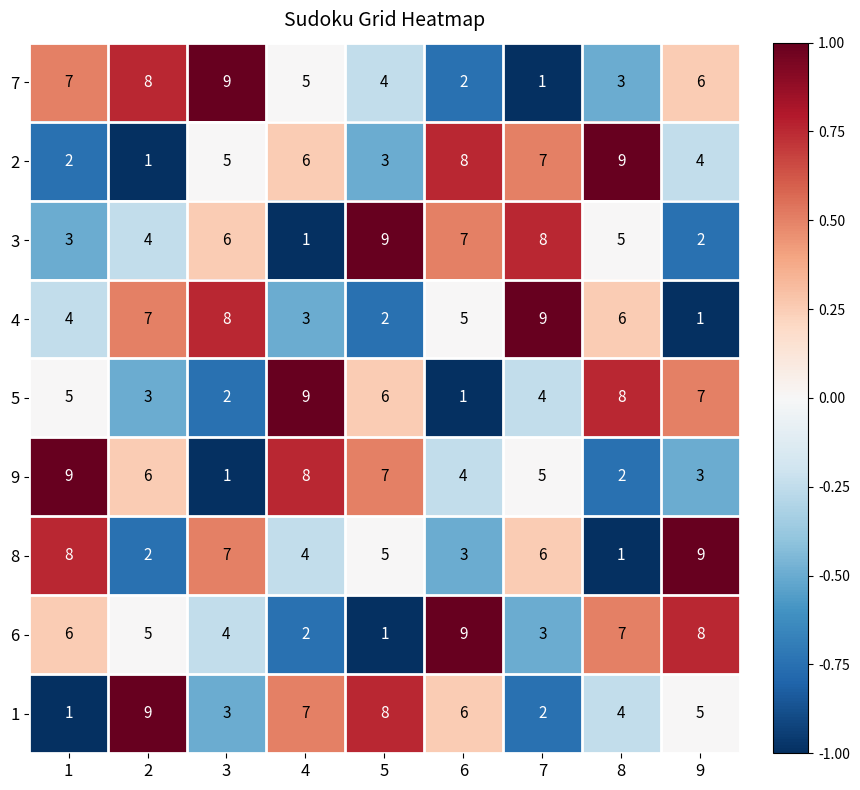

Is the value of 9 at 1 greater than the value of 3 at 8?

Yes